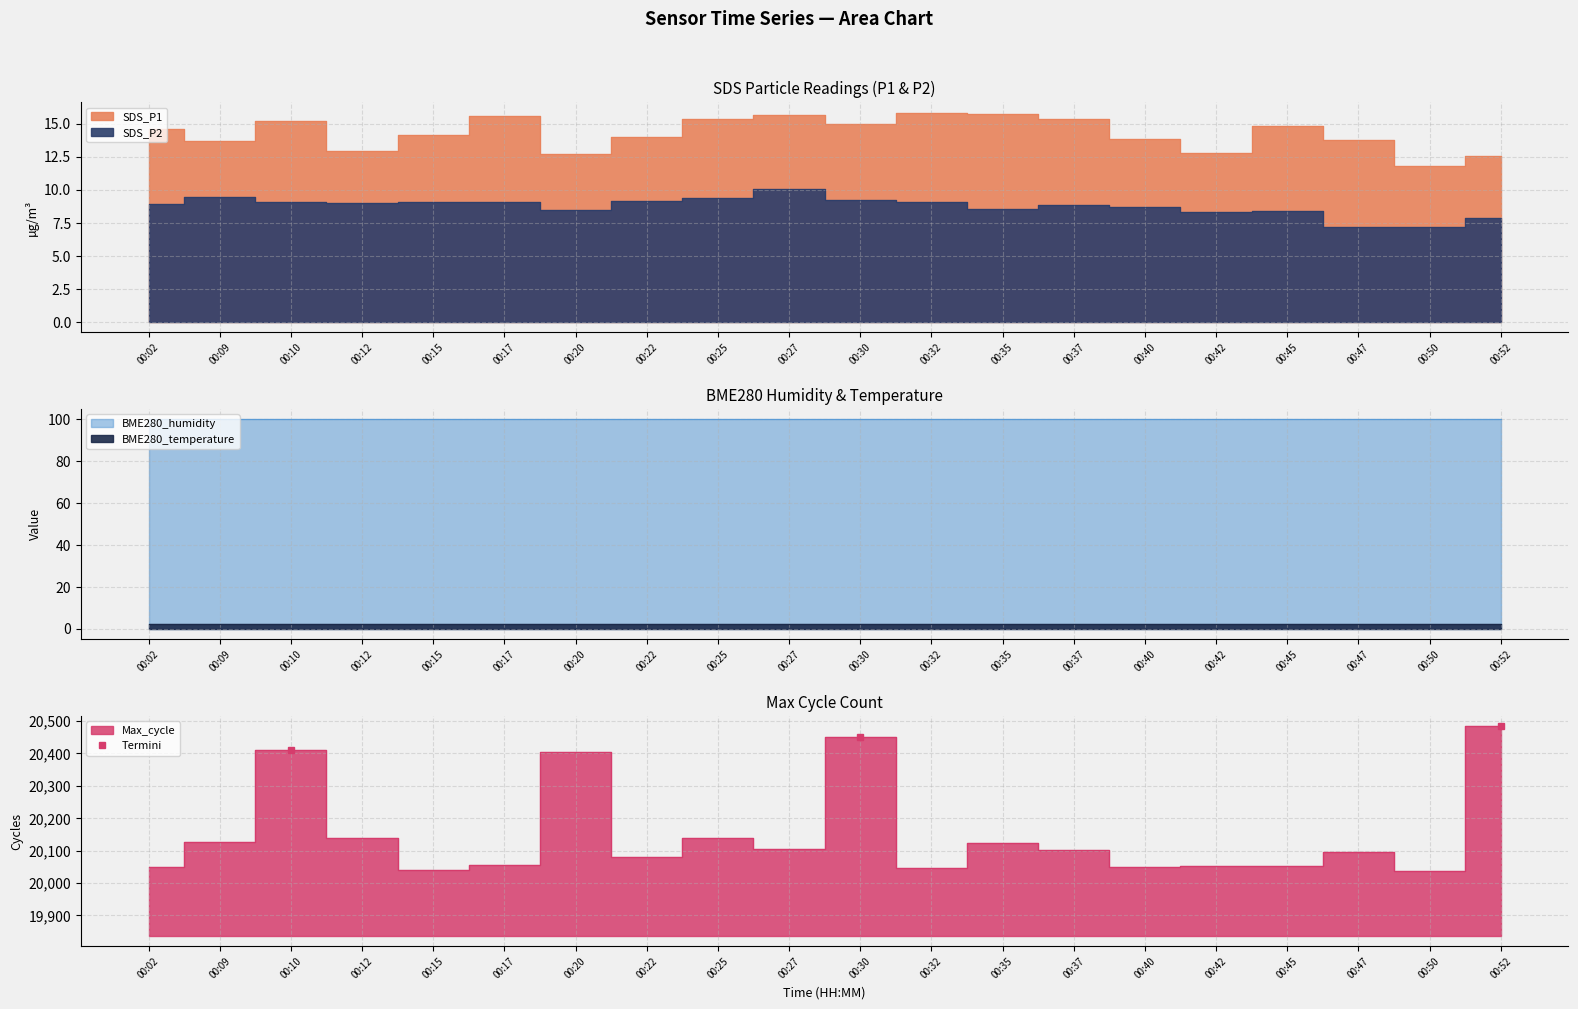

What is the sum of all values?

61347